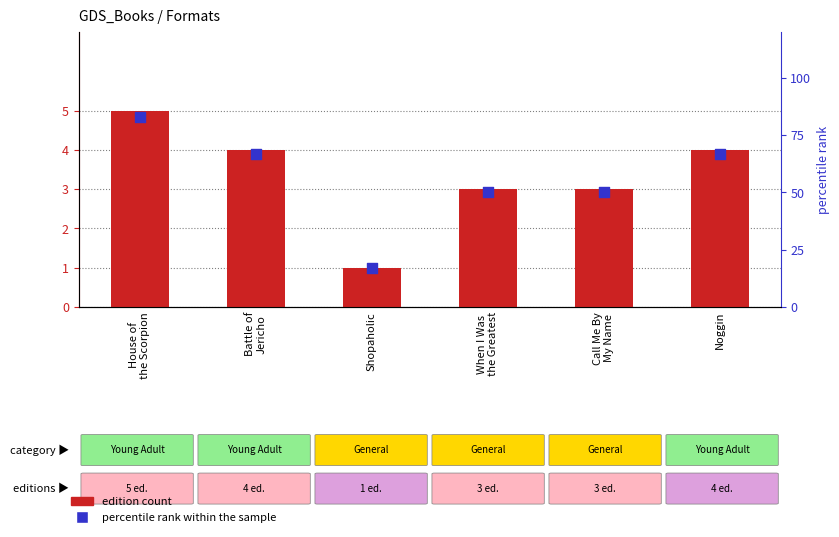

Which series contains the highest Y value?

percentile rank within the sample